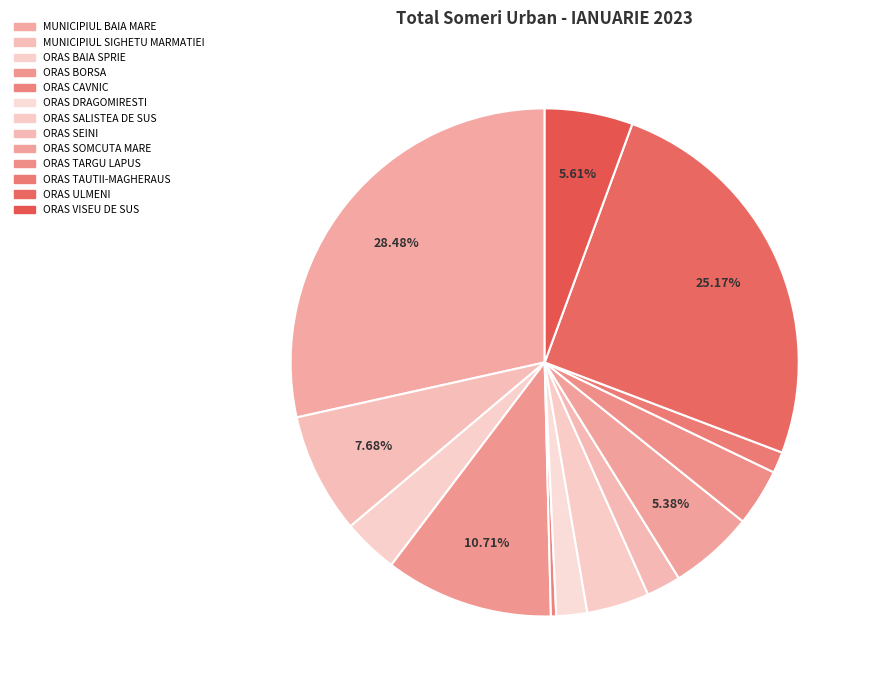

What is the change in value from ORAS TARGU LAPUS to ORAS VISEU DE SUS?

+35